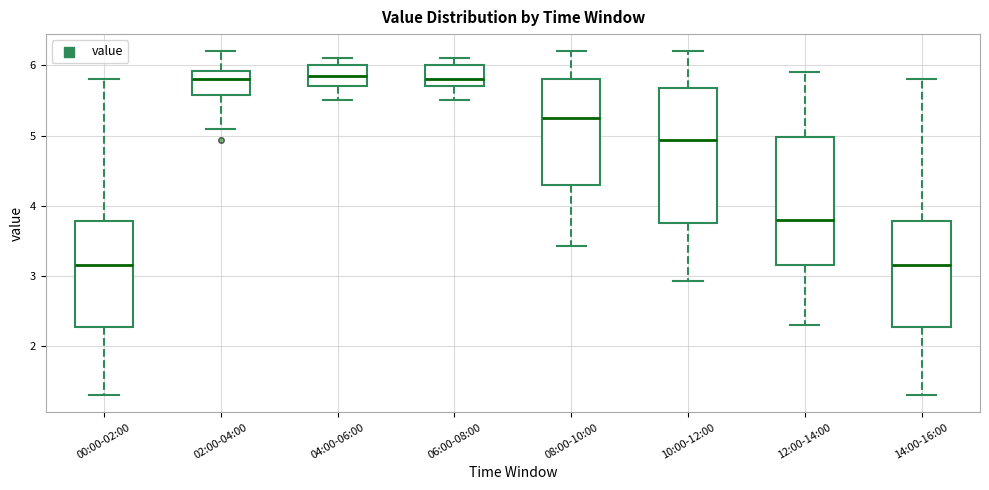

Reading left to right, read every box against the y-axis: the position of its median line, the range the box covers, and the ends of its whiskers. The values are not printed on the chart, so give them approximately, as read against the axis.

00:00-02:00: median 3.2, box 2.3 to 3.8, whiskers 1.3 to 5.8
02:00-04:00: median 5.8, box 5.6 to 5.9, whiskers 5.1 to 6.2
04:00-06:00: median 5.9, box 5.7 to 6.0, whiskers 5.5 to 6.1
06:00-08:00: median 5.8, box 5.7 to 6.0, whiskers 5.5 to 6.1
08:00-10:00: median 5.3, box 4.3 to 5.8, whiskers 3.4 to 6.2
10:00-12:00: median 4.9, box 3.8 to 5.7, whiskers 2.9 to 6.2
12:00-14:00: median 3.8, box 3.2 to 5.0, whiskers 2.3 to 5.9
14:00-16:00: median 3.2, box 2.3 to 3.8, whiskers 1.3 to 5.8